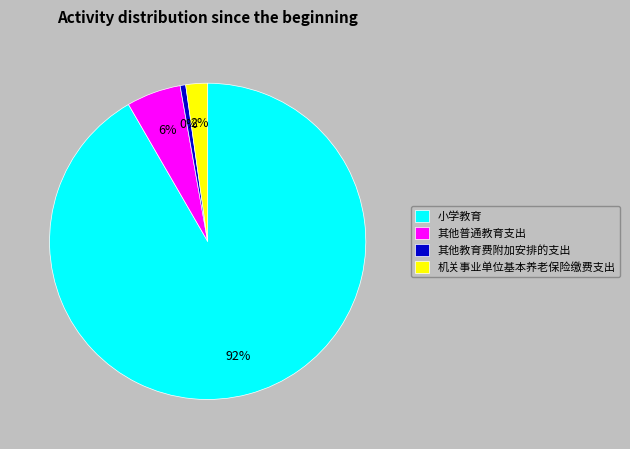

Between 小学教育 and 其他普通教育支出, which is larger?

小学教育